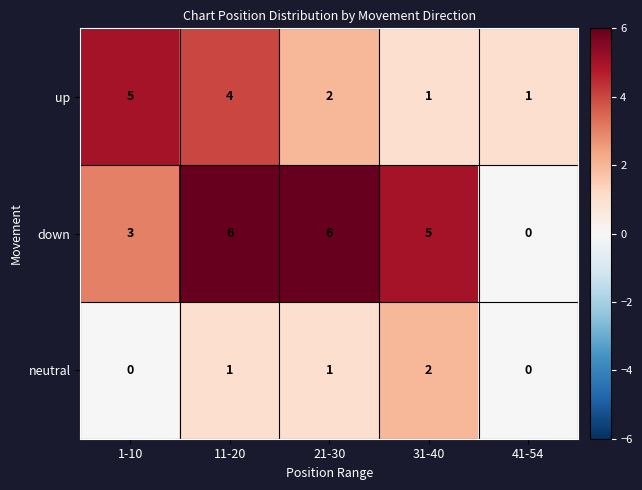

Between 31-40 and 41-54, which series saw the biggest shift?

down